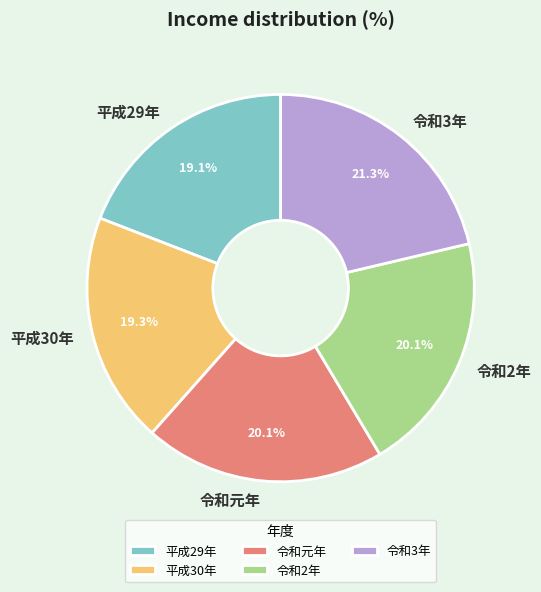

What is the largest slice in the pie chart?

令和3年